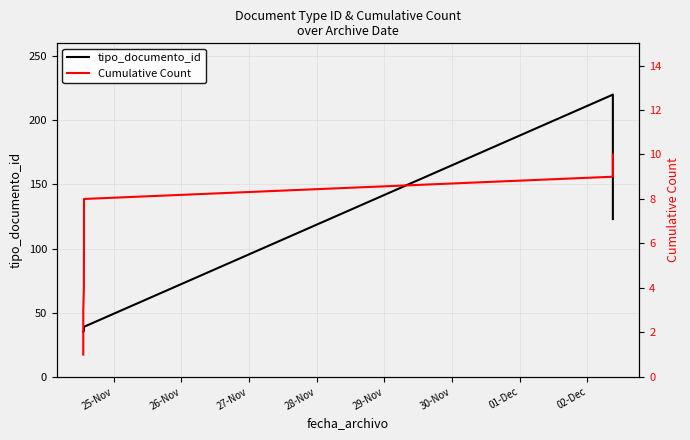

Which series has the largest range (max minus min)?

tipo_documento_id